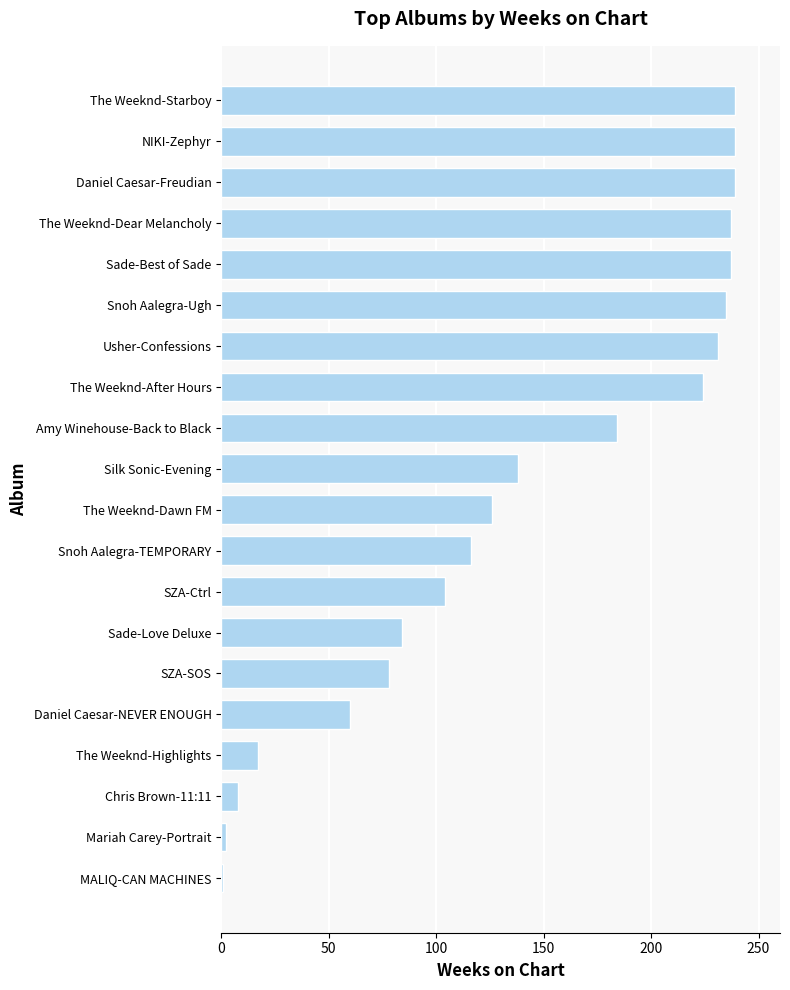

Does the chart contain stacked bars?

No